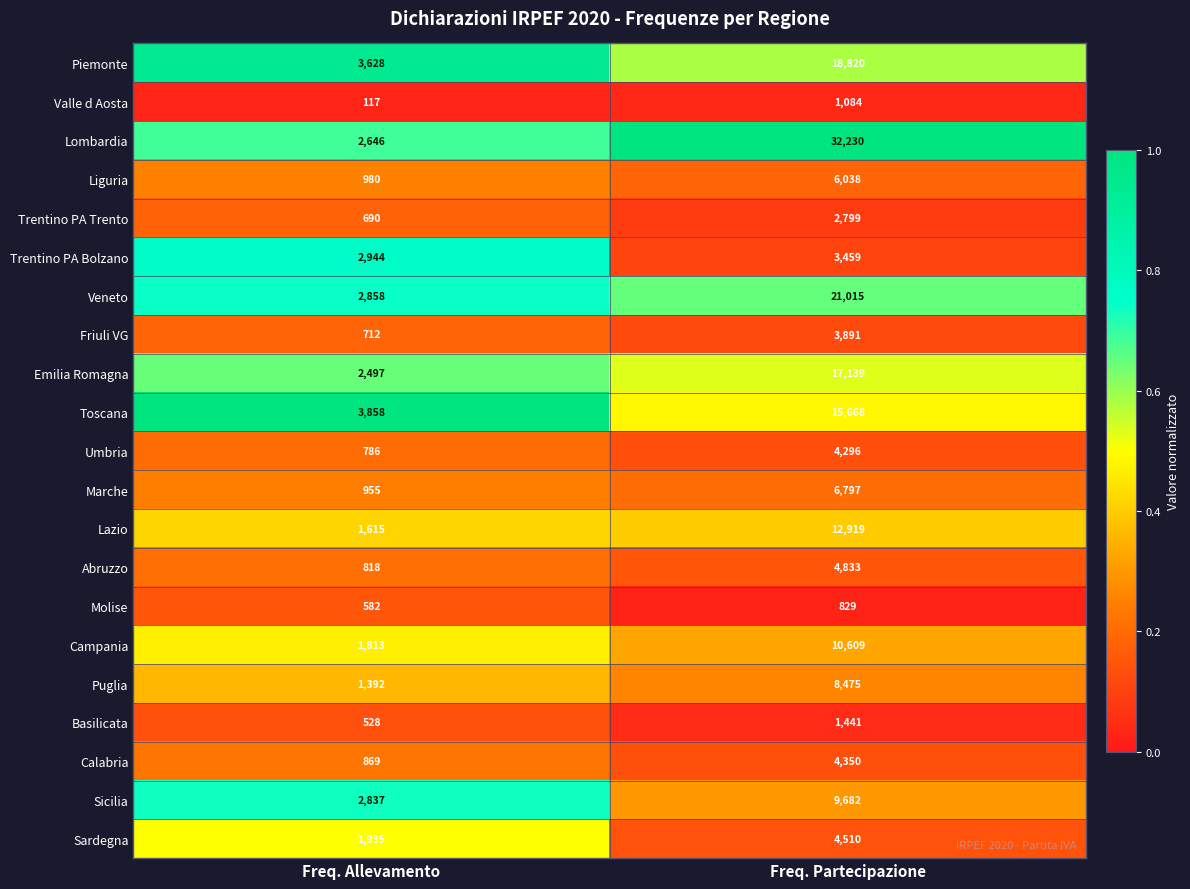

At which category is the sum across all series the highest?

Freq. Partecipazione